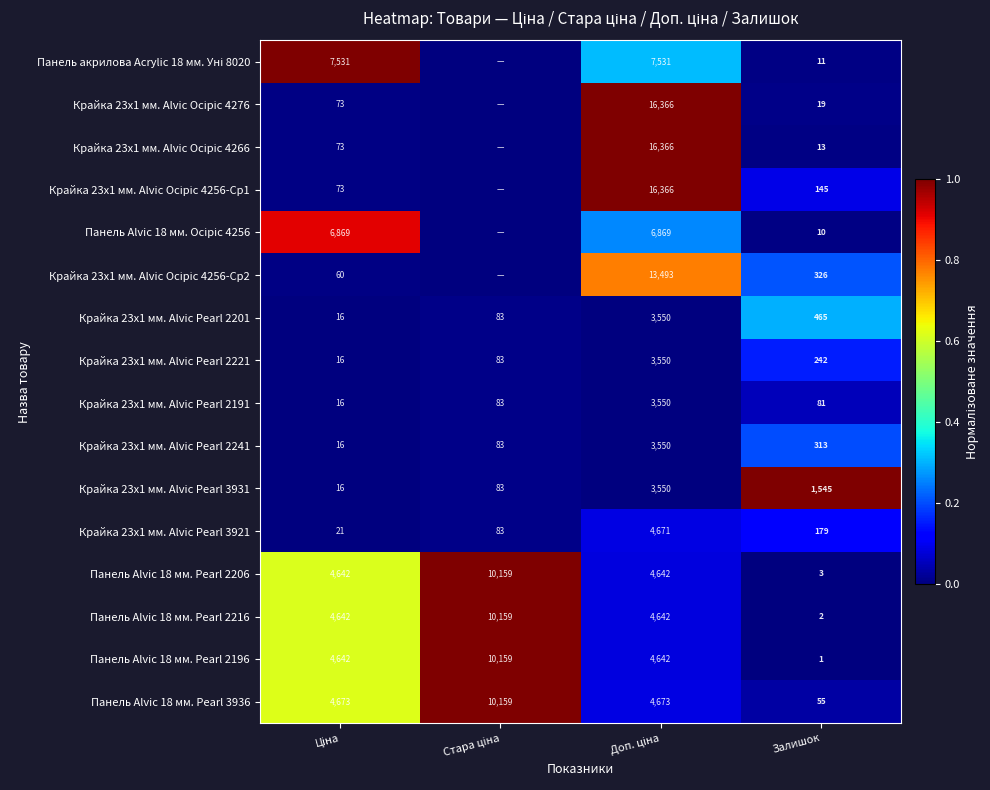

What is the maximum value for Крайка 23x1 мм. Alvic Pearl 2201?

3550